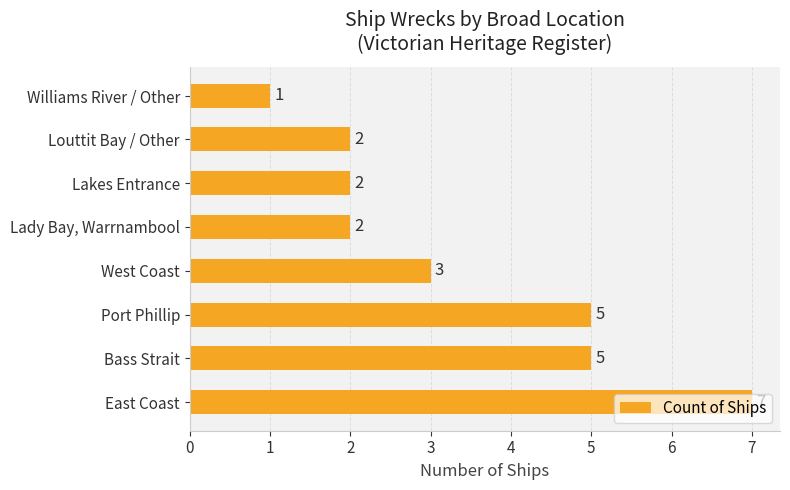

What is the difference between the values at Louttit Bay / Other and Bass Strait?

3